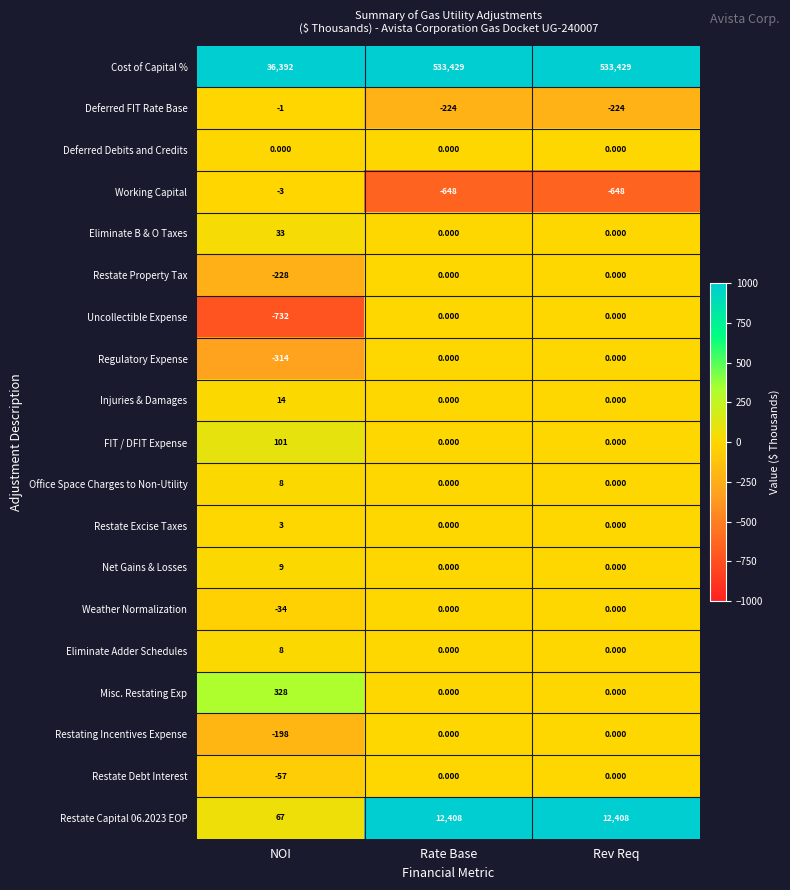

Which series changed the most between NOI and Rate Base?

Cost of Capital %